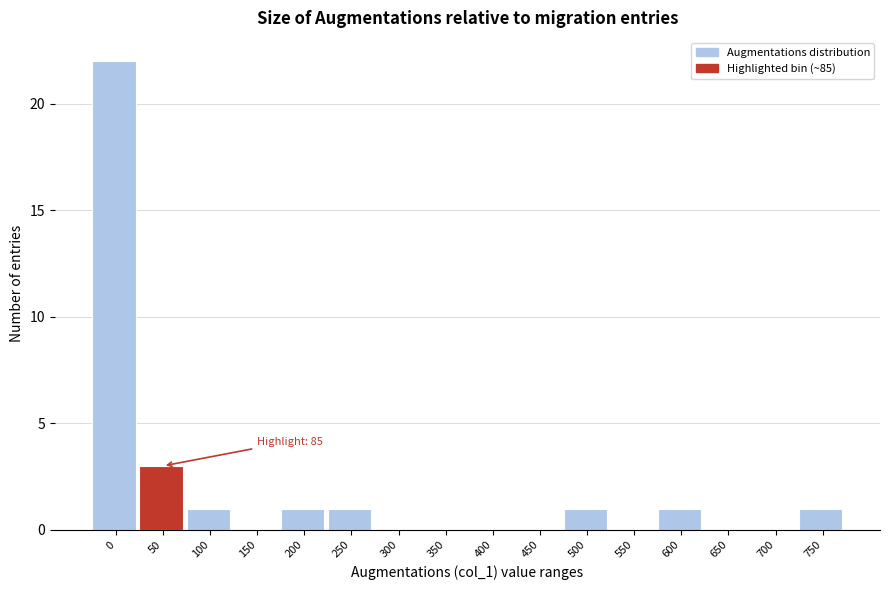

Reading right to left, transcribe all the data shown in this chart.

750=1	700=0	650=0	600=1	550=0	500=1	450=0	400=0	350=0	300=0	250=1	200=1	150=0	100=1	50=3	0=22